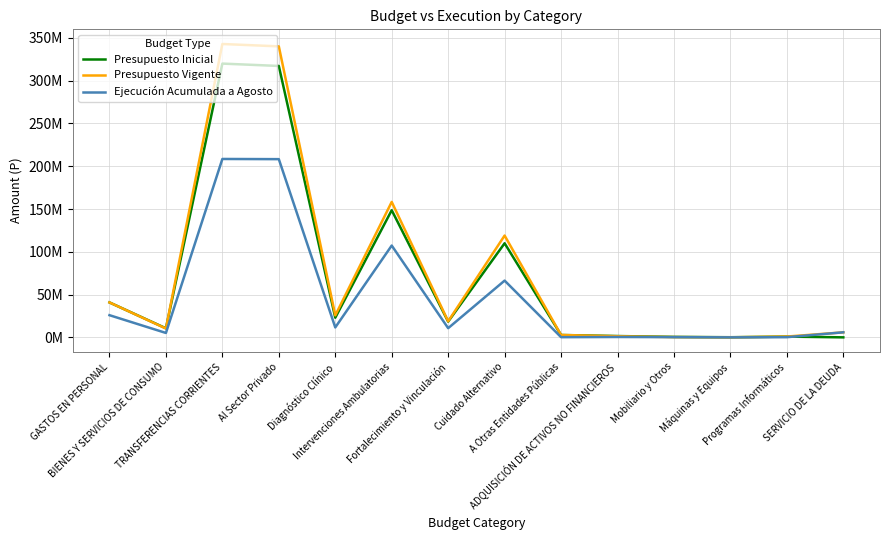

What is the approximate value of Presupuesto Inicial at Cuidado Alternativo?

109966362